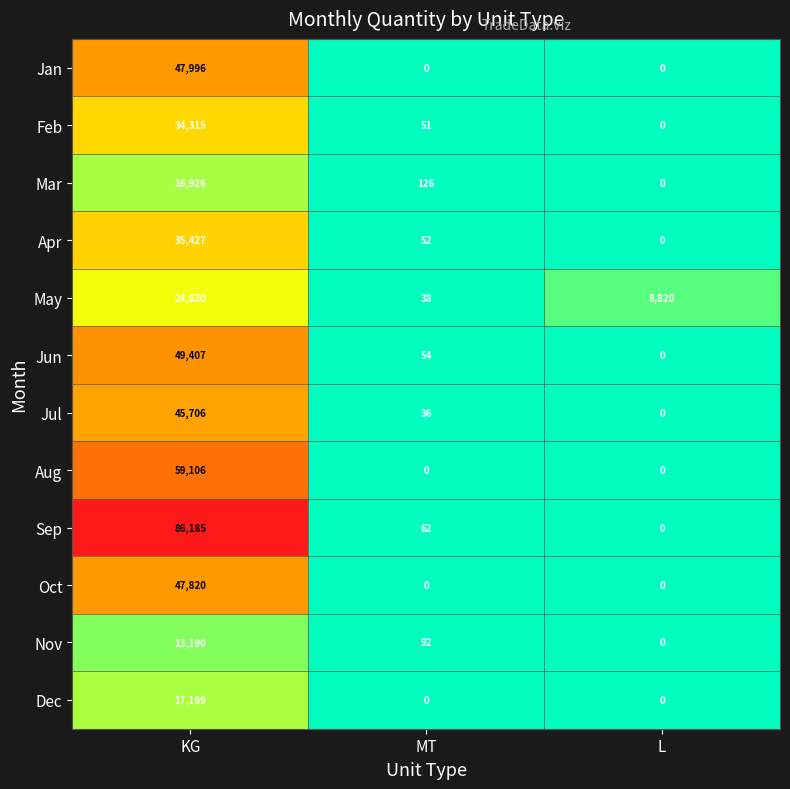

True or false: Jan has a value of -18284 at MT.

False